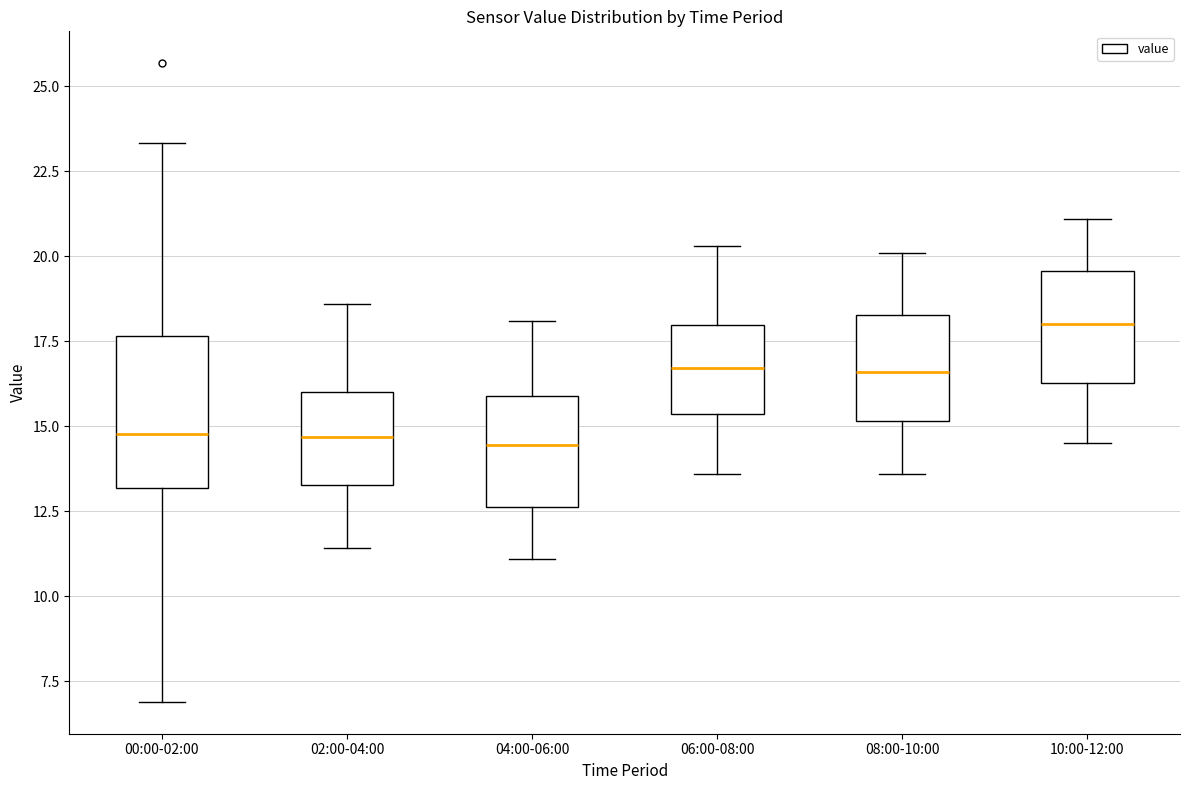

Which box has the highest median line?

10:00-12:00